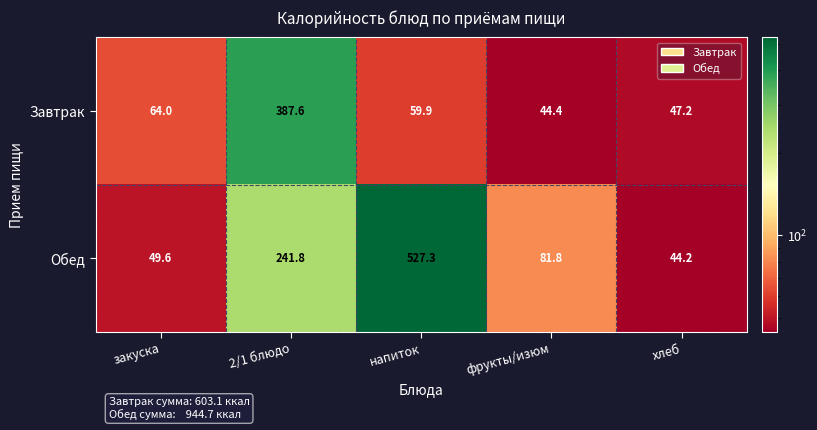

What is the difference between the highest and lowest values at закуска?

14.4